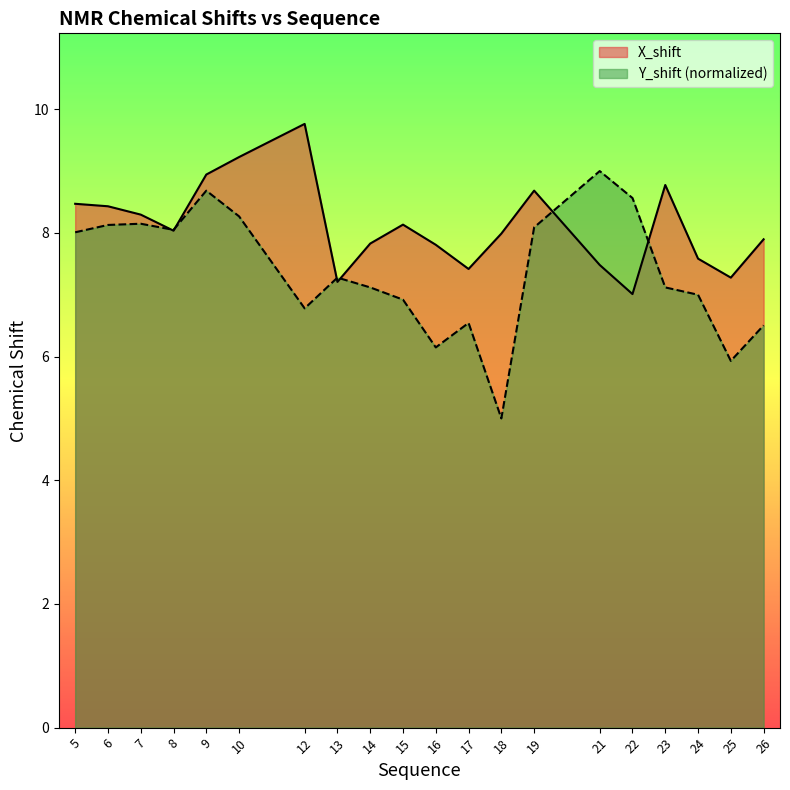

How many lines are shown in the chart?

2